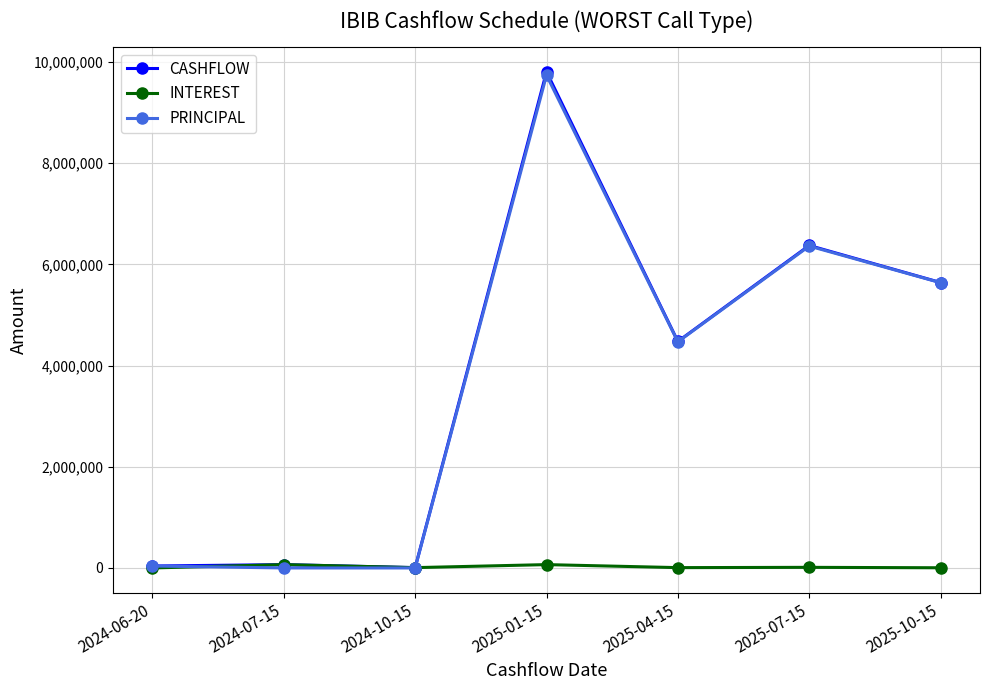

At which label is CASHFLOW closest to 4905880?

2025-04-15